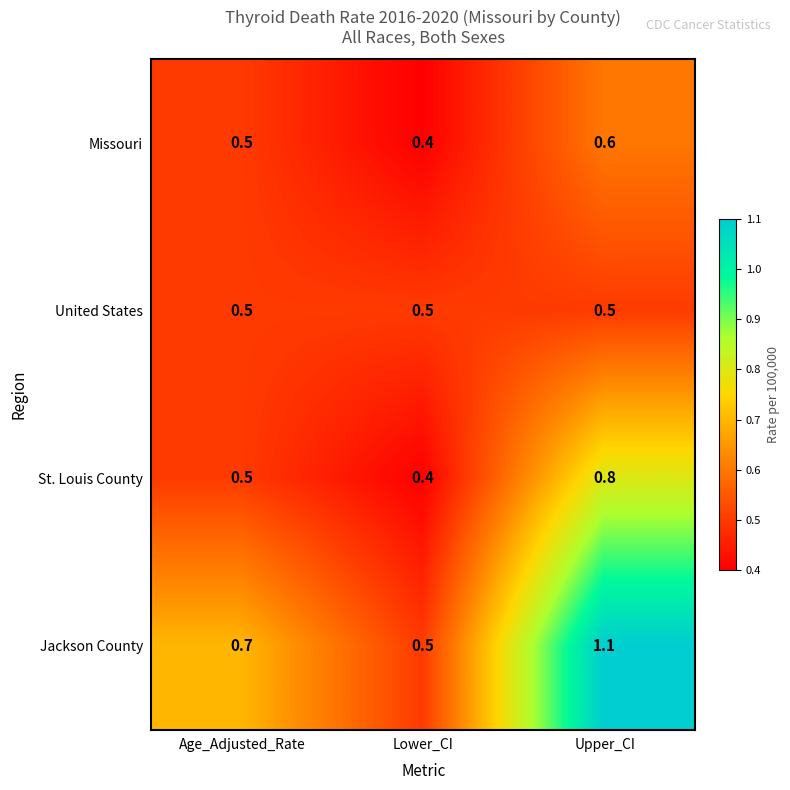

The United States series shows 0.5 at Lower_CI. True or false?

True